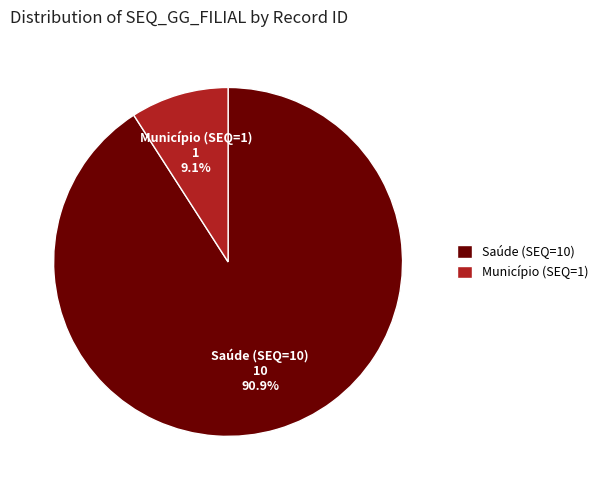

How many segments does this pie chart have?

2